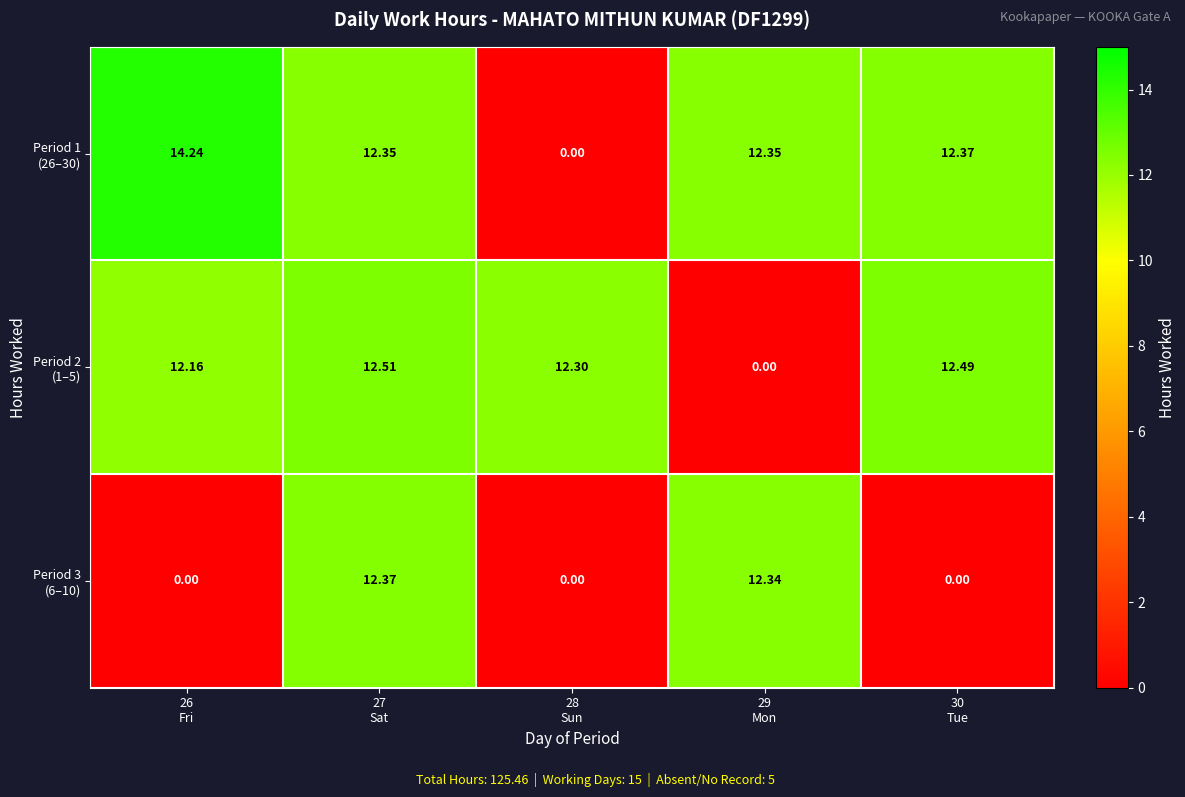

At how many categories does at least one series exceed 0?

5